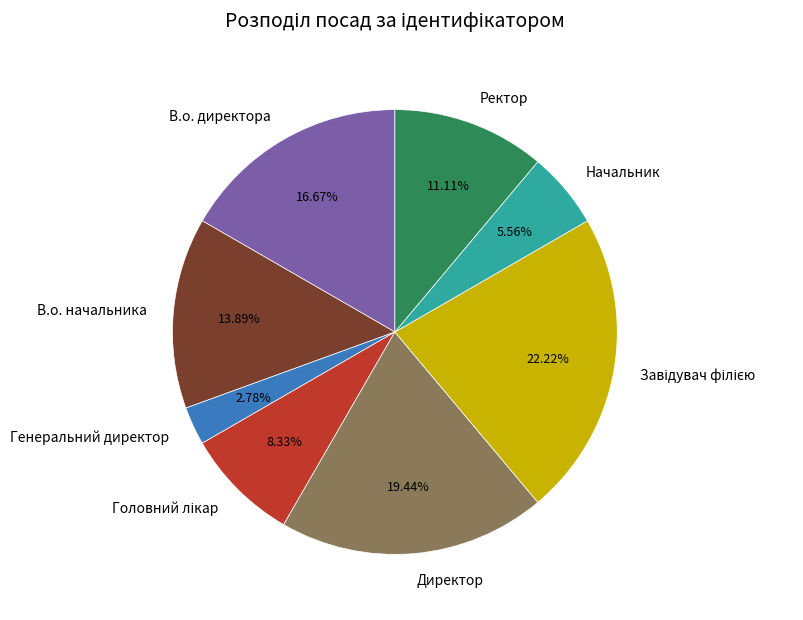

How many segments does this pie chart have?

8